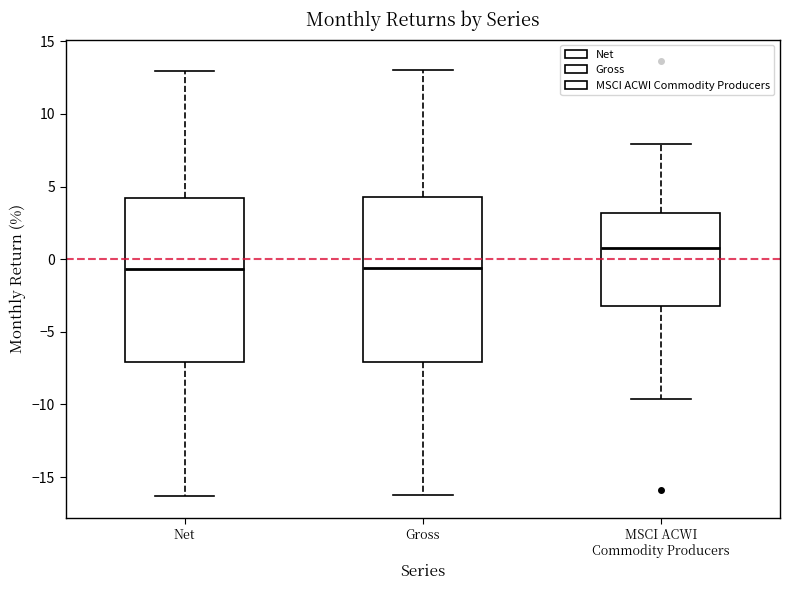

Where is the lower edge of the box for MSCI ACWI Commodity Producers on the y-axis? The values are not printed on the chart, so give them approximately, as read against the axis.

-3.0